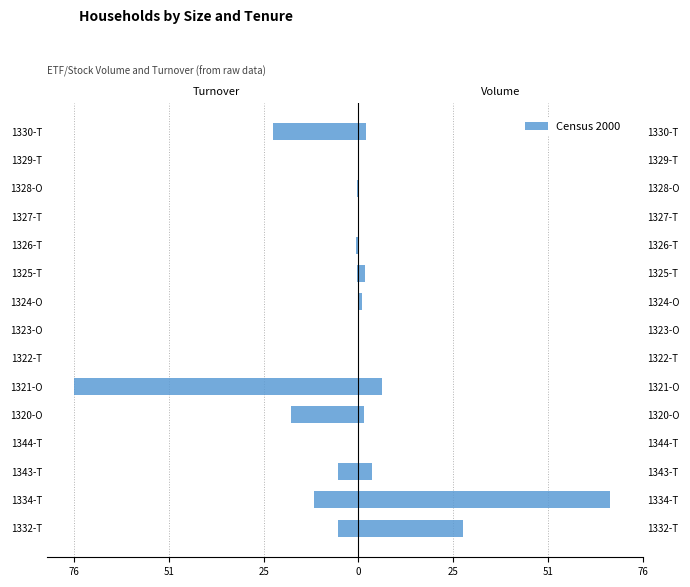

What is the greatest value displayed?

67.2